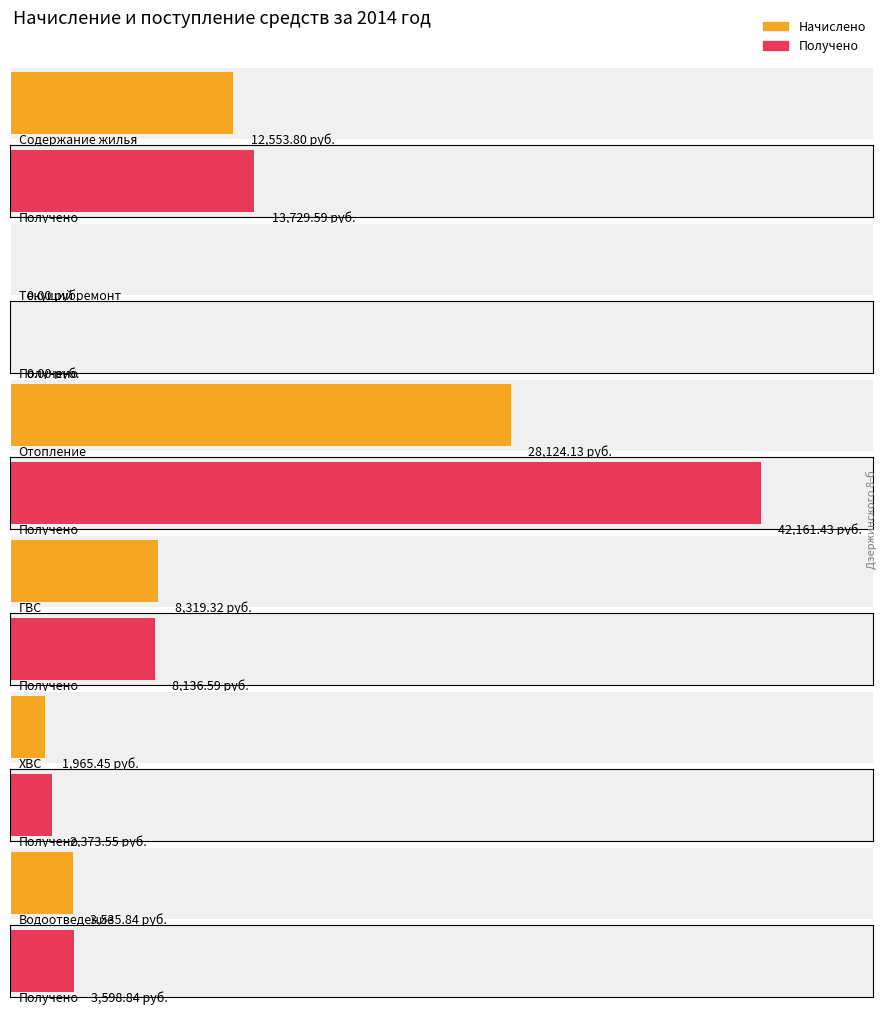

What position from the left is Содержание жилья?

1